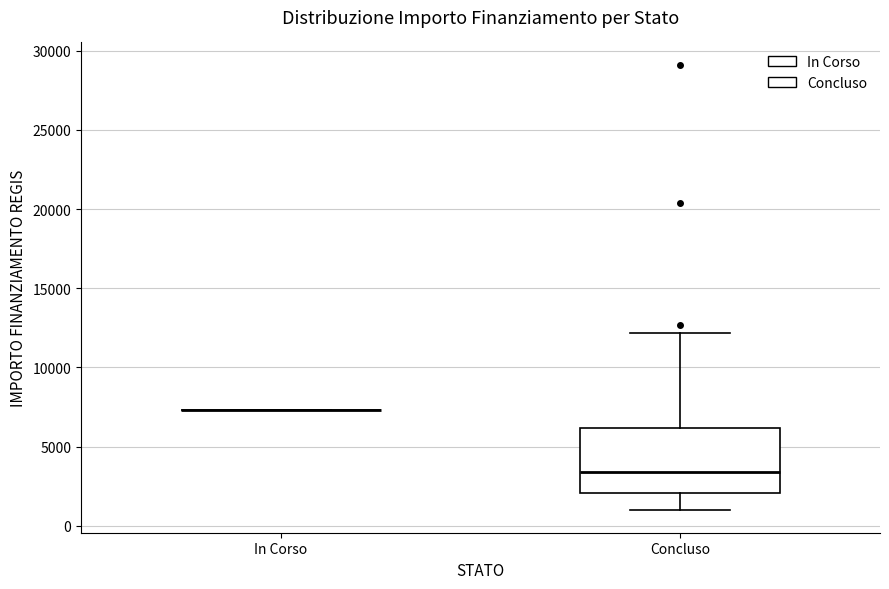

Reading left to right, read every box against the y-axis: the position of its median line, the range the box covers, and the ends of its whiskers. The values are not printed on the chart, so give them approximately, as read against the axis.

In Corso: box collapsed to a line at 7500, whiskers 7500 to 7500
Concluso: median 3500, box 2000 to 6000, whiskers 1000 to 12000